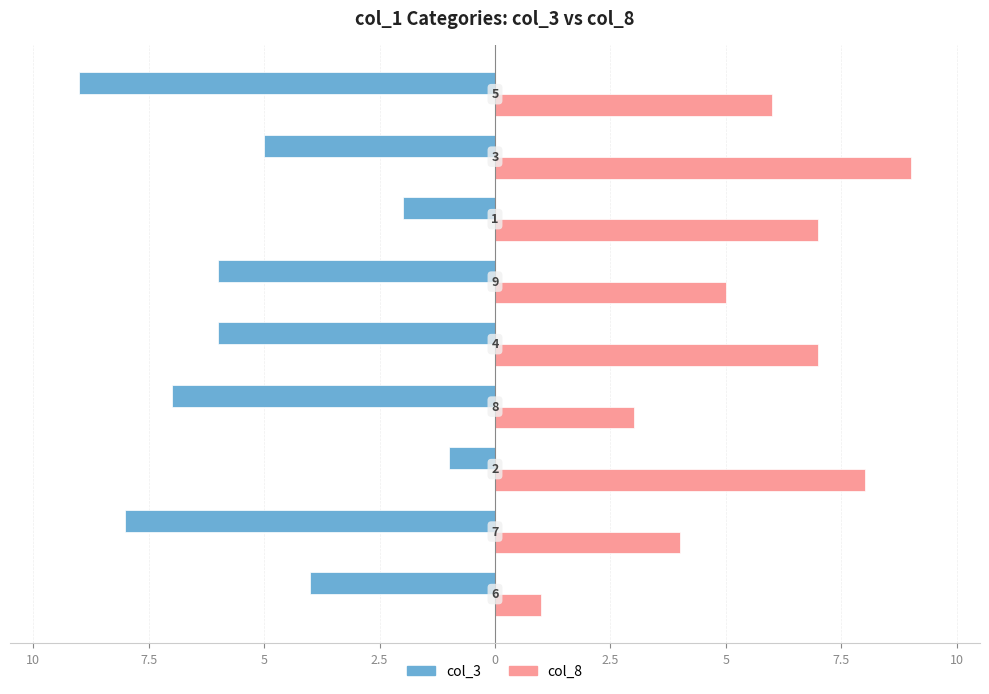

What are all the series names shown in the legend?

col_3, col_8